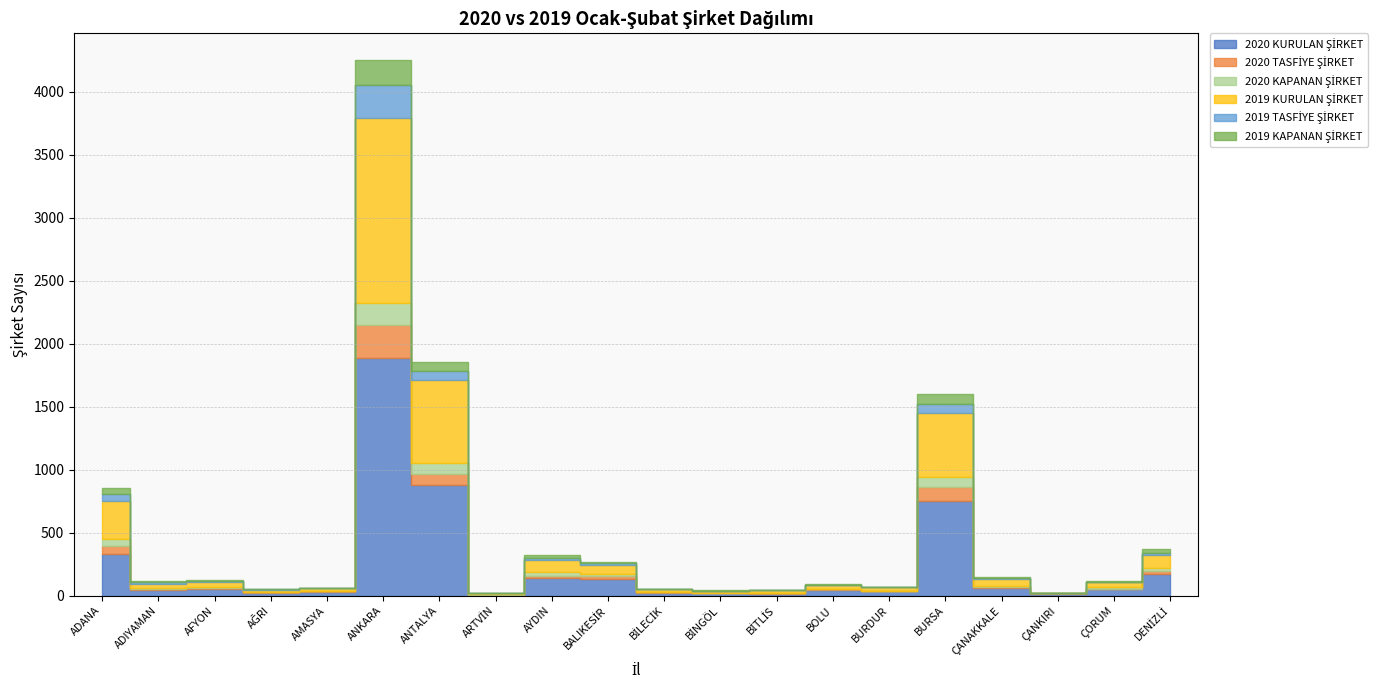

Reading right to left, what are all the values shown in this chart?

2020 KURULAN ŞİRKET: DENİZLİ=170	ÇORUM=53	ÇANKIRI=14	ÇANAKKALE=63	BURSA=749	BURDUR=36	BOLU=49	BİTLİS=15	BİNGÖL=19	BİLECİK=25	BALIKESİR=132	AYDIN=140	ARTVİN=7	ANTALYA=880	ANKARA=1888	AMASYA=32	AĞRI=23	AFYON=56	ADIYAMAN=44	ADANA=330
2020 TASFİYE ŞİRKET: DENİZLİ=24	ÇORUM=3	ÇANKIRI=4	ÇANAKKALE=9	BURSA=117	BURDUR=1	BOLU=1	BİTLİS=3	BİNGÖL=2	BİLECİK=5	BALIKESİR=21	AYDIN=18	ARTVİN=2	ANTALYA=85	ANKARA=258	AMASYA=5	AĞRI=5	AFYON=2	ADIYAMAN=6	ADANA=65
2020 KAPANAN ŞİRKET: DENİZLİ=25	ÇORUM=10	ÇANKIRI=2	ÇANAKKALE=9	BURSA=78	BURDUR=1	BOLU=4	BİTLİS=3	BİNGÖL=3	BİLECİK=3	BALIKESİR=18	AYDIN=27	ARTVİN=1	ANTALYA=87	ANKARA=176	AMASYA=4	AĞRI=2	AFYON=9	ADIYAMAN=10	ADANA=58
2019 KURULAN ŞİRKET: DENİZLİ=102	ÇORUM=43	ÇANKIRI=3	ÇANAKKALE=52	BURSA=509	BURDUR=28	BOLU=30	BİTLİS=23	BİNGÖL=15	BİLECİK=17	BALIKESİR=75	AYDIN=99	ARTVİN=11	ANTALYA=663	ANKARA=1469	AMASYA=19	AĞRI=17	AFYON=45	ADIYAMAN=37	ADANA=300
2019 TASFİYE ŞİRKET: DENİZLİ=17	ÇORUM=4	ÇANKIRI=1	ÇANAKKALE=4	BURSA=66	BURDUR=3	BOLU=3	BİTLİS=1	BİNGÖL=2	BİLECİK=0	BALIKESİR=12	AYDIN=19	ARTVİN=3	ANTALYA=65	ANKARA=258	AMASYA=3	AĞRI=3	AFYON=3	ADIYAMAN=13	ADANA=53
2019 KAPANAN ŞİRKET: DENİZLİ=34	ÇORUM=5	ÇANKIRI=0	ÇANAKKALE=8	BURSA=79	BURDUR=1	BOLU=5	BİTLİS=2	BİNGÖL=4	BİLECİK=3	BALIKESİR=13	AYDIN=19	ARTVİN=1	ANTALYA=75	ANKARA=201	AMASYA=1	AĞRI=2	AFYON=10	ADIYAMAN=5	ADANA=50